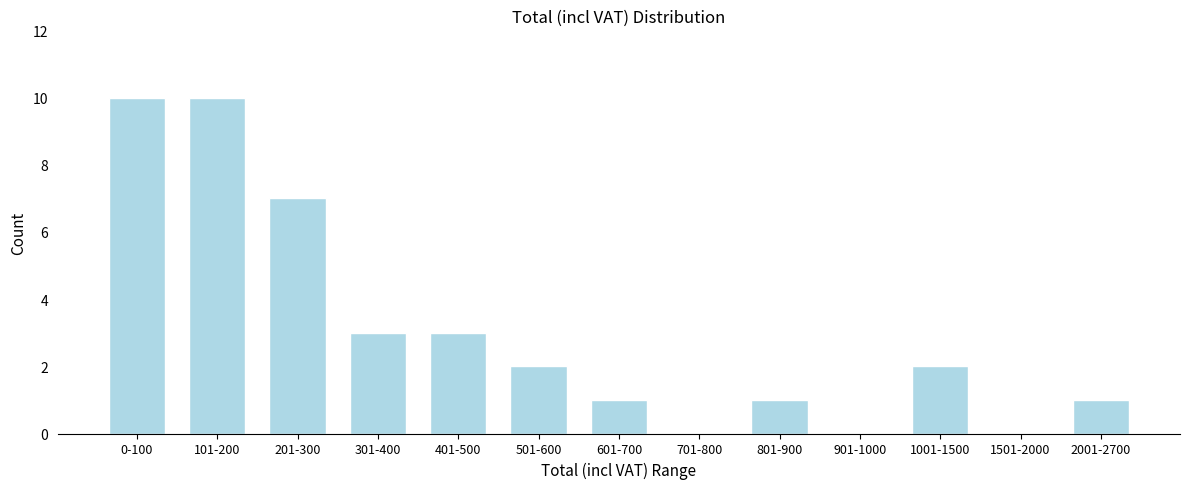

Reading left to right, transcribe all the data shown in this chart.

0-100=10	101-200=10	201-300=7	301-400=3	401-500=3	501-600=2	601-700=1	701-800=0	801-900=1	901-1000=0	1001-1500=2	1501-2000=0	2001-2700=1